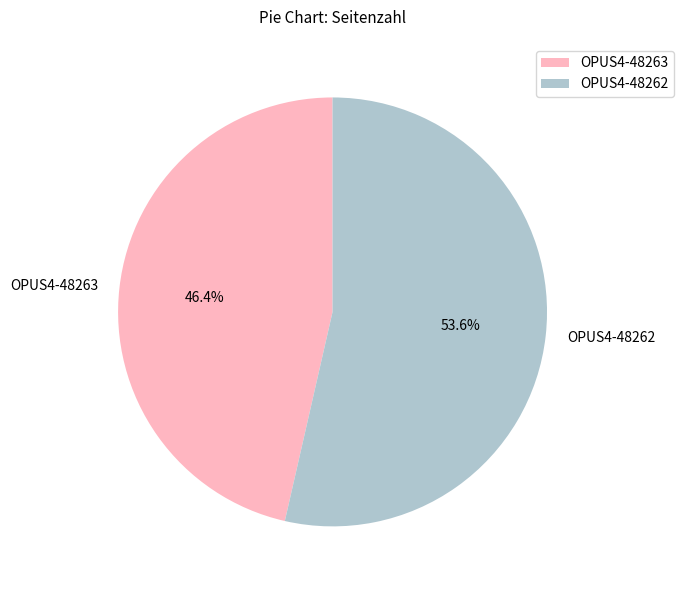

To the nearest percent, what is the average slice percentage?

50%